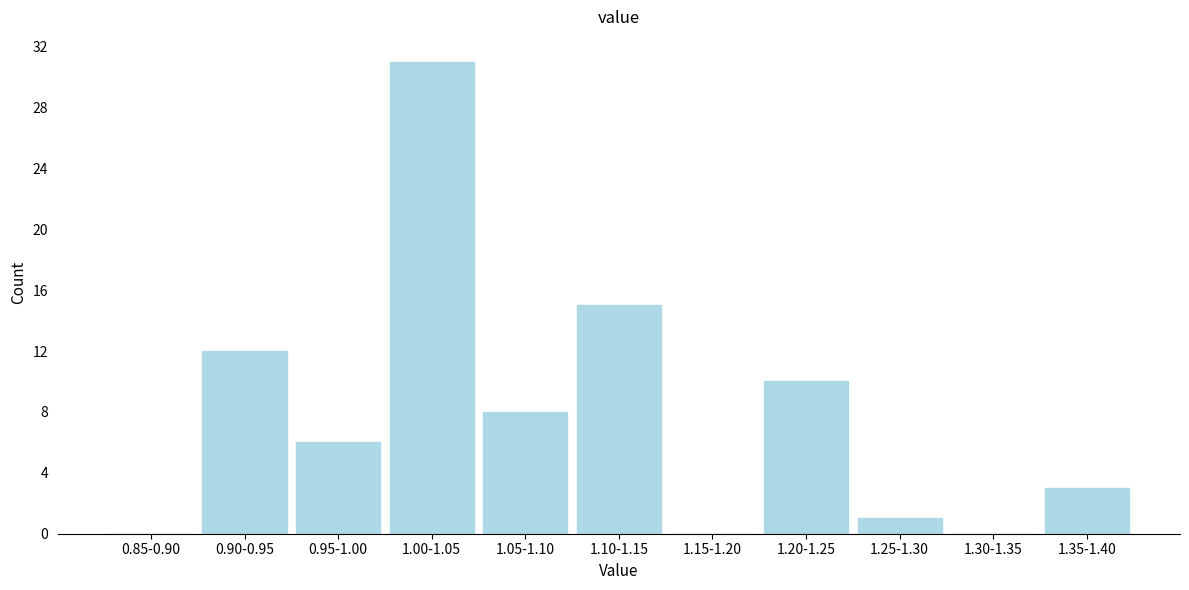

Reading right to left, what are all the values shown in this chart?

1.35-1.40=3	1.30-1.35=0	1.25-1.30=1	1.20-1.25=10	1.15-1.20=0	1.10-1.15=15	1.05-1.10=8	1.00-1.05=31	0.95-1.00=6	0.90-0.95=12	0.85-0.90=0